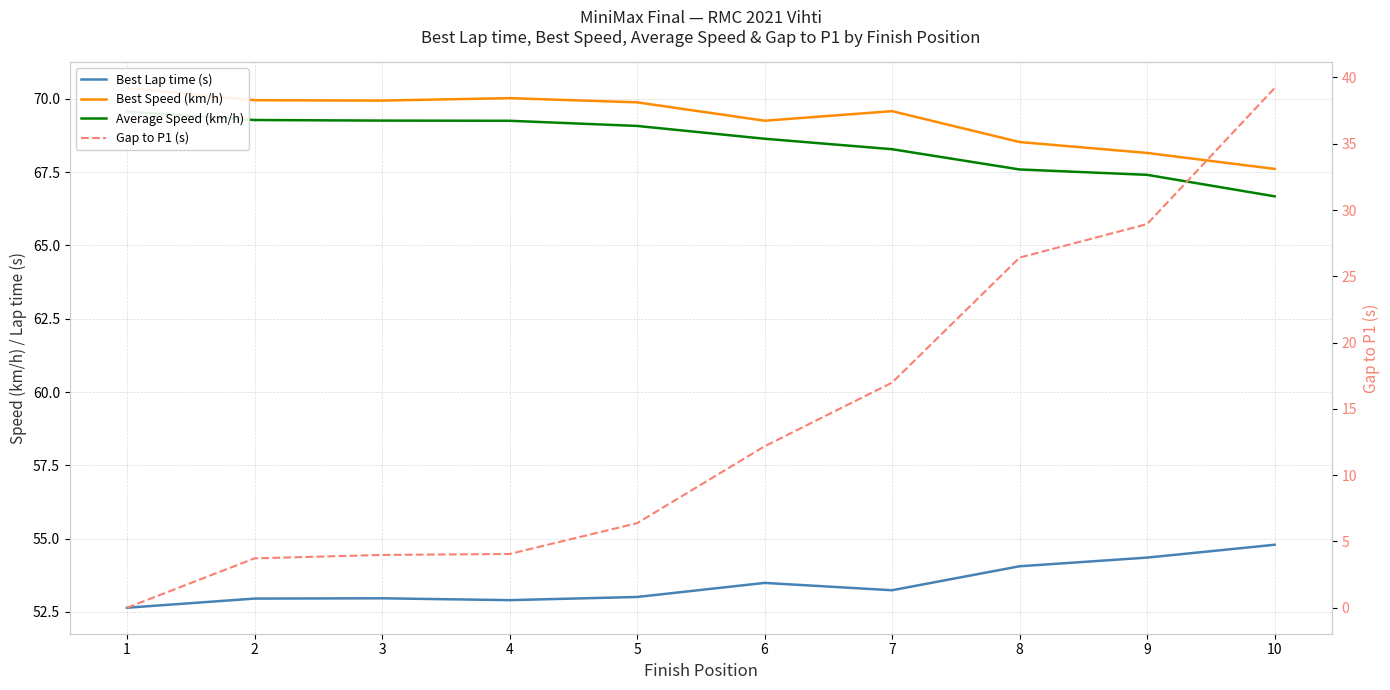

At which label does Gap to P1 (s) first exceed 12?

6